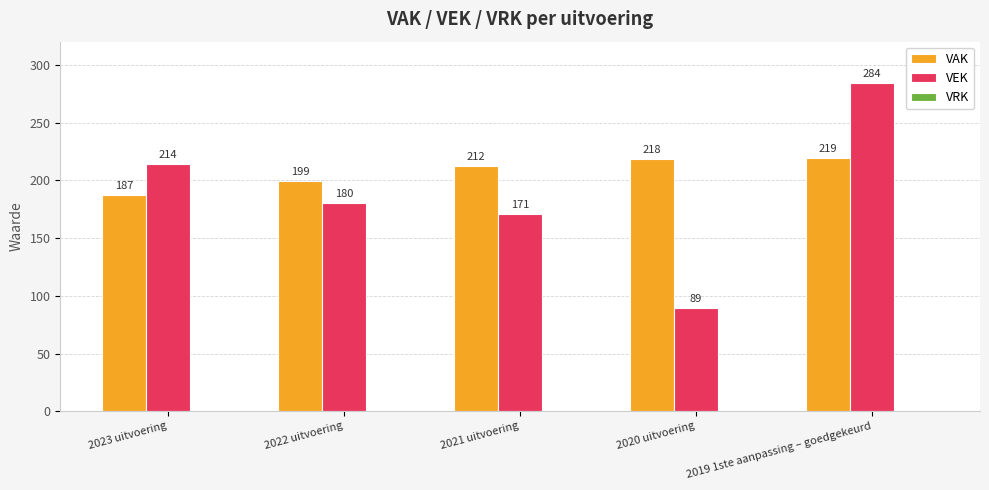

What is the average value of the VAK series?

207